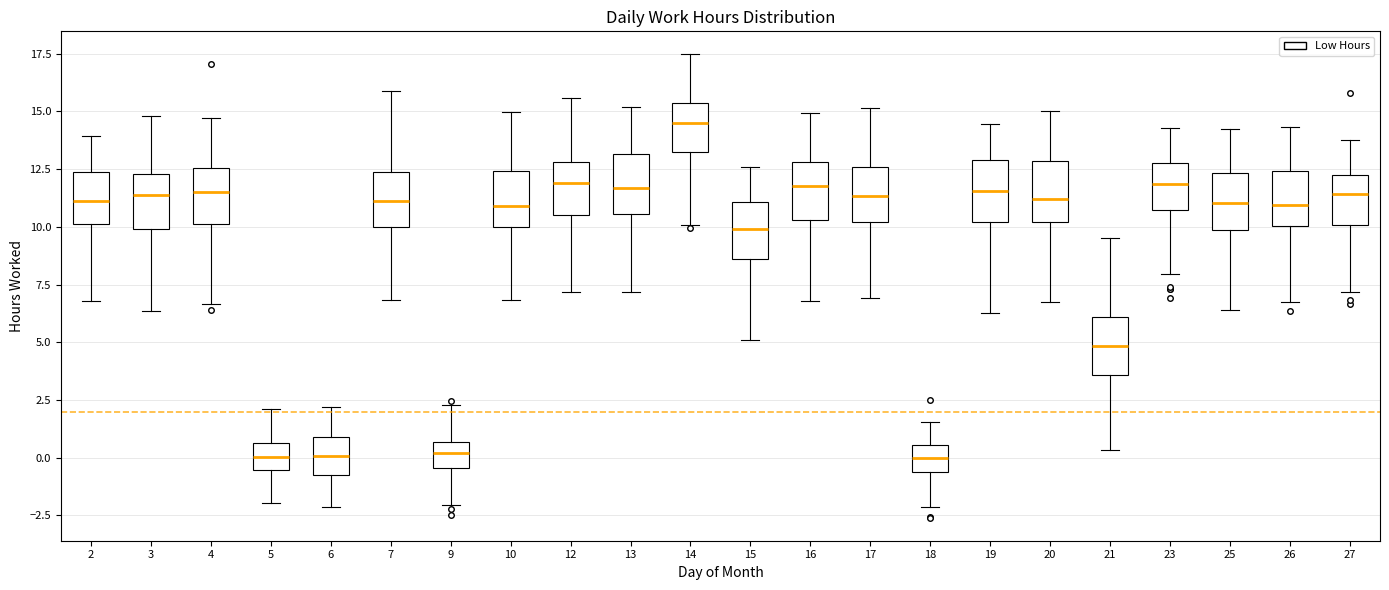

Reading left to right, read every box against the y-axis: the position of its median line, the range the box covers, and the ends of its whiskers. The values are not printed on the chart, so give them approximately, as read against the axis.

2: median 11.0, box 10.0 to 12.5, whiskers 7.0 to 14.0
3: median 11.5, box 10.0 to 12.5, whiskers 6.5 to 15.0
4: median 11.5, box 10.0 to 12.5, whiskers 6.5 to 14.5
5: median 0.0, box -0.5 to 0.5, whiskers -2.0 to 2.0
6: median 0.0, box -1.0 to 1.0, whiskers -2.0 to 2.0
7: median 11.0, box 10.0 to 12.5, whiskers 7.0 to 16.0
9: median 0.0, box -0.5 to 0.5, whiskers -2.0 to 2.5
10: median 11.0, box 10.0 to 12.5, whiskers 7.0 to 15.0
12: median 12.0, box 10.5 to 13.0, whiskers 7.0 to 15.5
13: median 11.5, box 10.5 to 13.0, whiskers 7.0 to 15.0
14: median 14.5, box 13.0 to 15.5, whiskers 10.0 to 17.5
15: median 10.0, box 8.5 to 11.0, whiskers 5.0 to 12.5
16: median 12.0, box 10.5 to 13.0, whiskers 7.0 to 15.0
17: median 11.5, box 10.0 to 12.5, whiskers 7.0 to 15.0
18: median 0.0, box -0.5 to 0.5, whiskers -2.0 to 1.5
19: median 11.5, box 10.0 to 13.0, whiskers 6.5 to 14.5
20: median 11.0, box 10.0 to 13.0, whiskers 7.0 to 15.0
21: median 5.0, box 3.5 to 6.0, whiskers 0.5 to 9.5
23: median 12.0, box 10.5 to 13.0, whiskers 8.0 to 14.5
25: median 11.0, box 10.0 to 12.5, whiskers 6.5 to 14.0
26: median 11.0, box 10.0 to 12.5, whiskers 7.0 to 14.5
27: median 11.5, box 10.0 to 12.0, whiskers 7.0 to 14.0